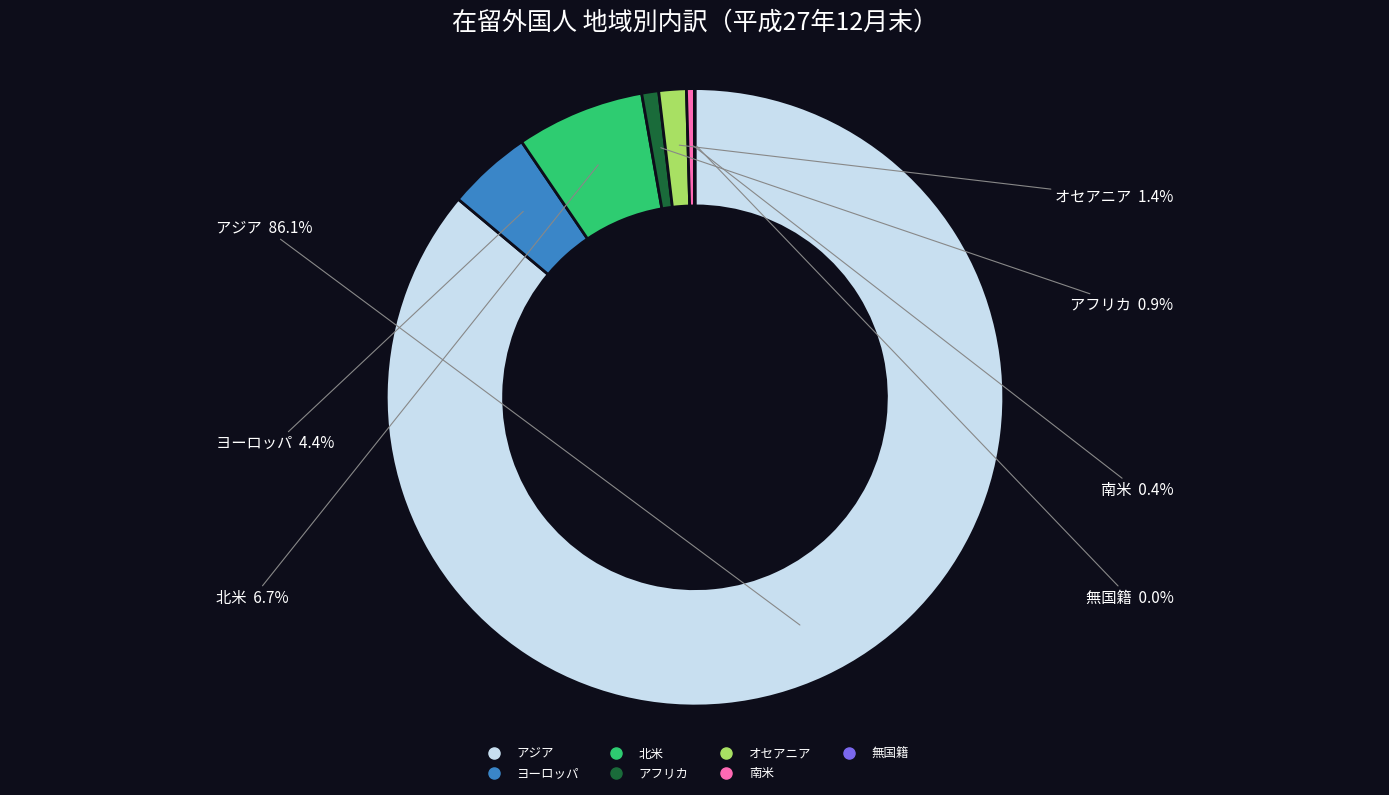

Which slice is the largest?

アジア